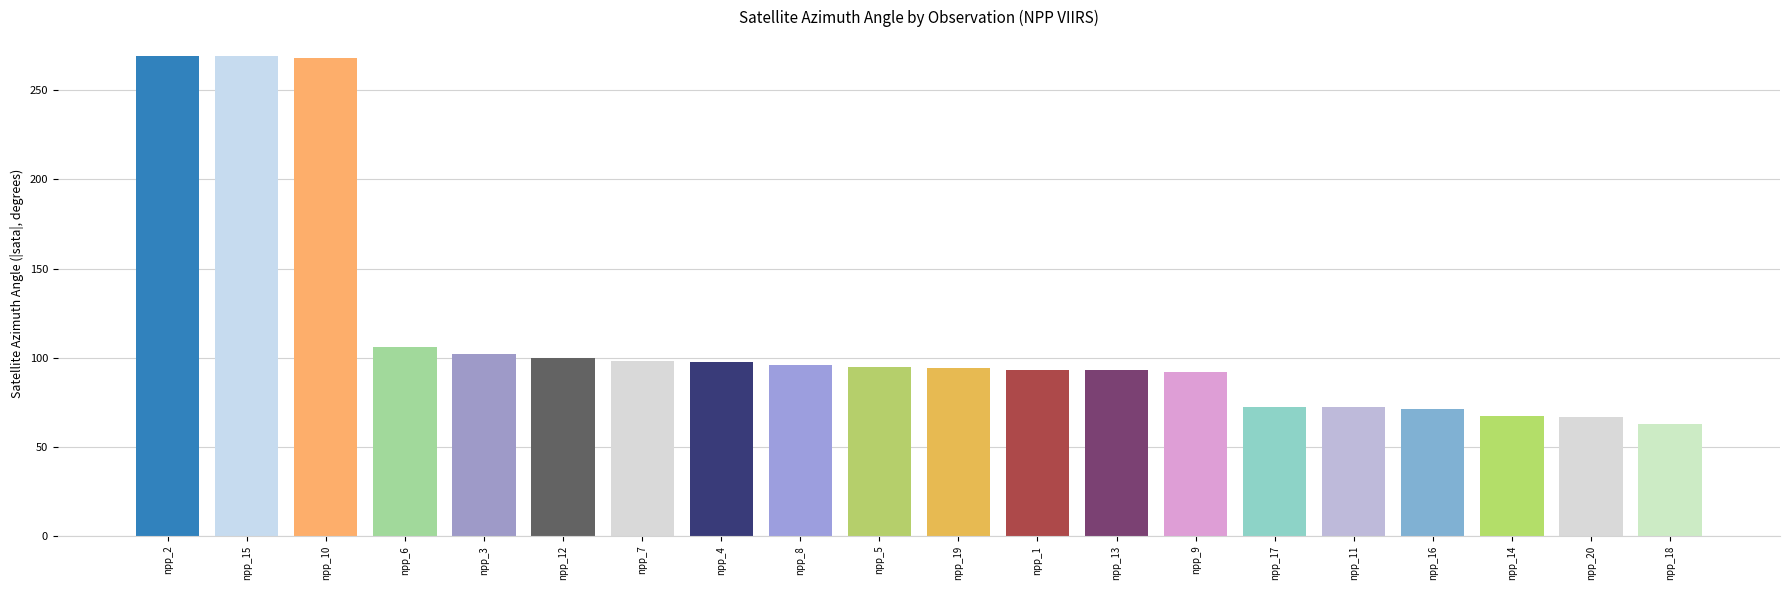

What is the approximate value at npp_9?

92.2